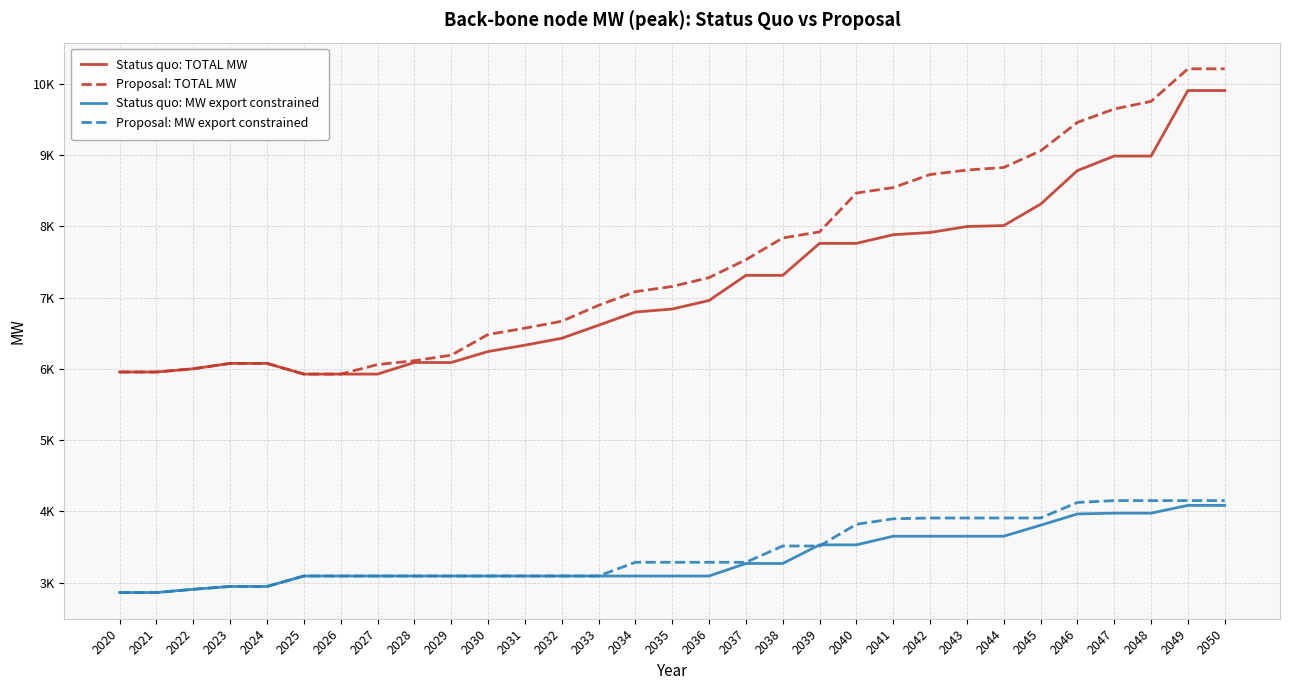

What is the sum of all Proposal: TOTAL MW values?

233408.8